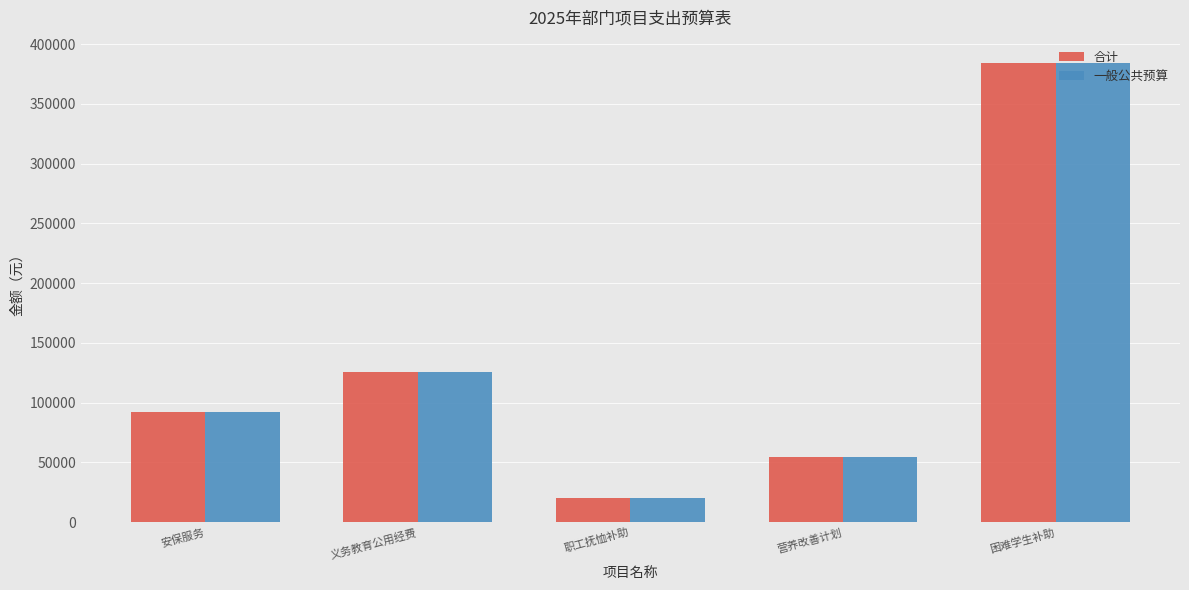

Which category has the highest value across all series?

困难学生补助